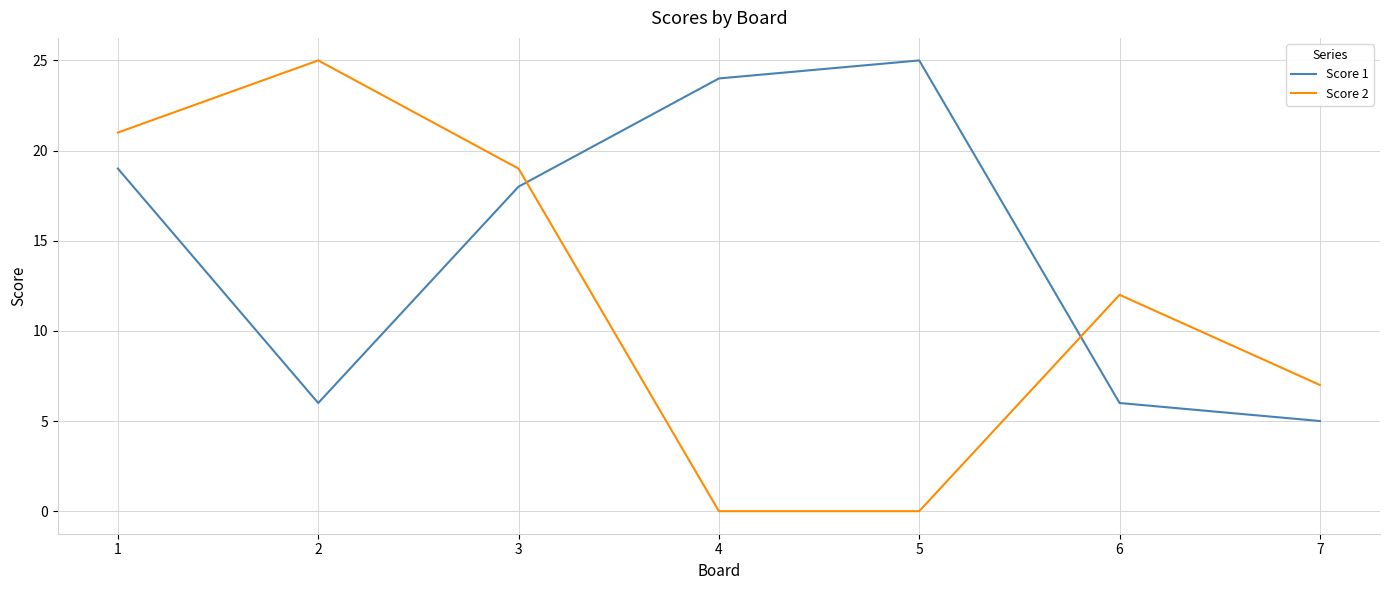

The value of Score 1 at 4 is 7. True or false?

False